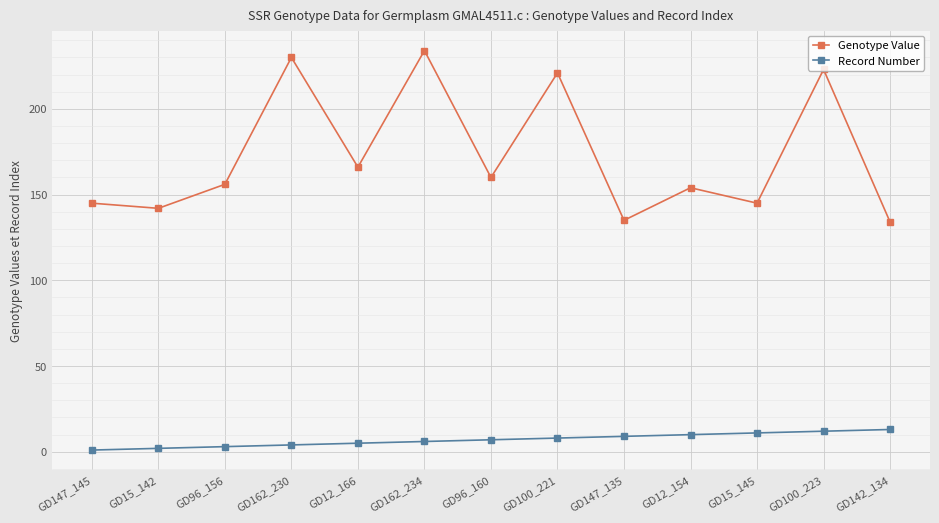

Is it true that Genotype Value equals 135 at GD147_135?

True